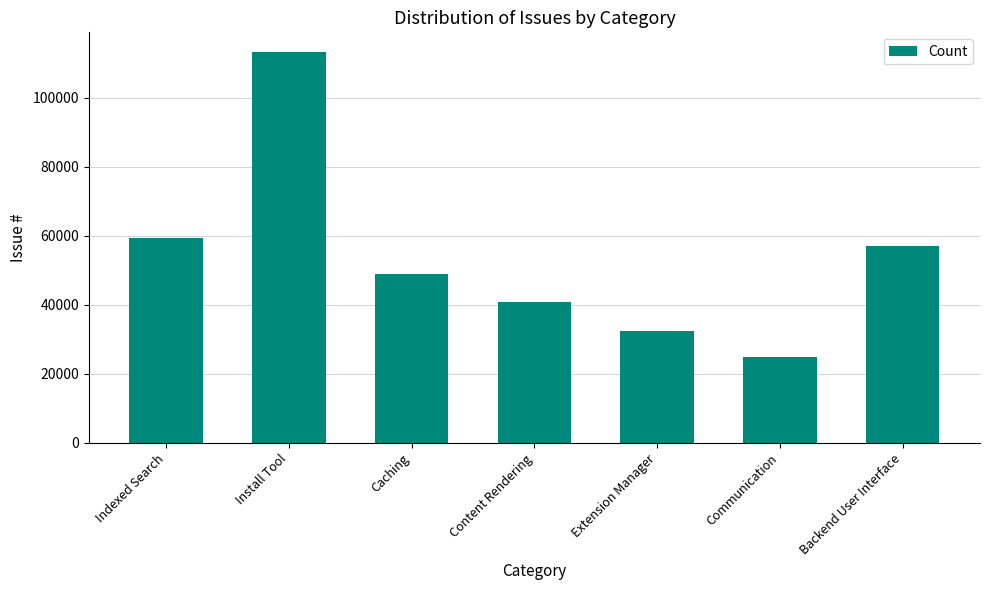

Reading left to right, transcribe all the data shown in this chart.

59277	113346	48984	40855	32596	25060	56988